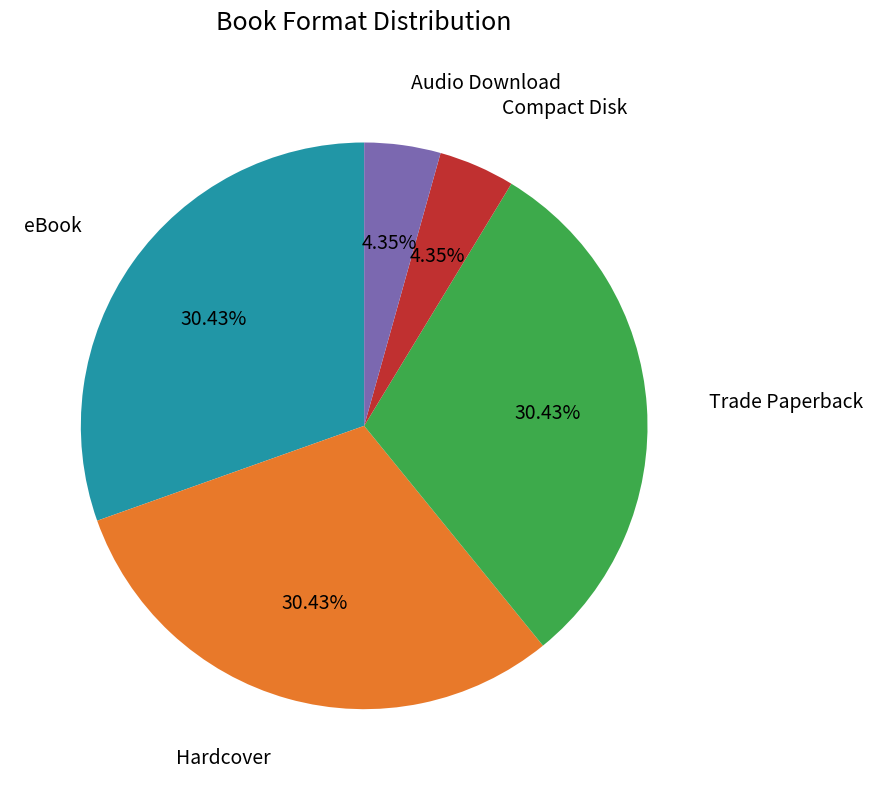

Does any single category account for the majority?

No